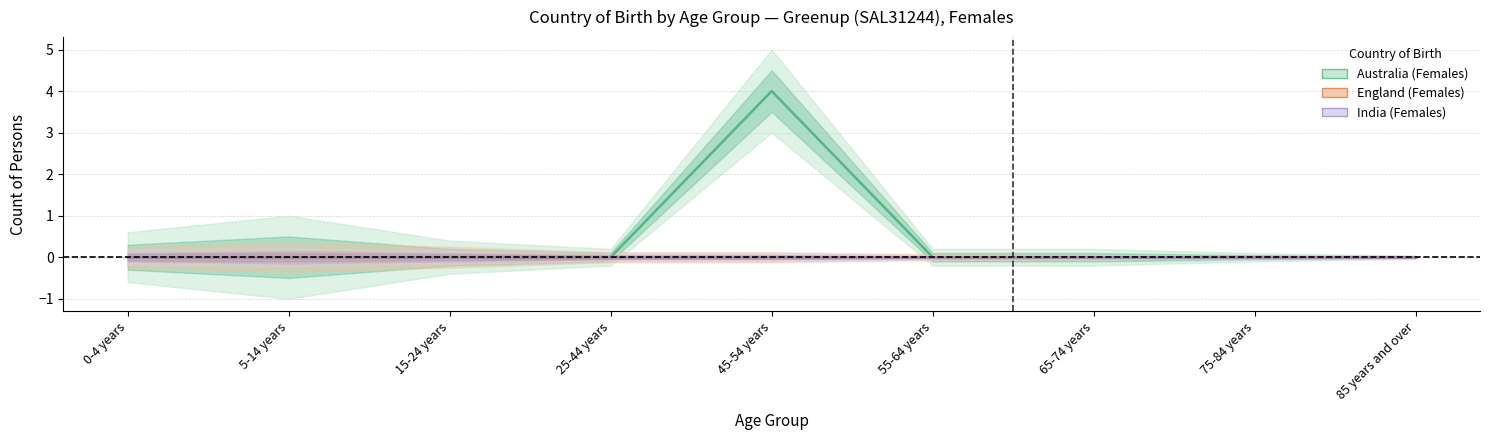

At which category is the sum across all series the highest?

45-54 years